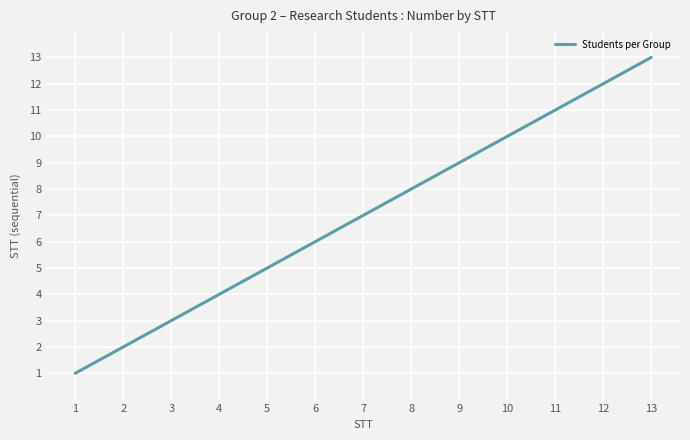

List the labels in order of value, smallest first.

1, 2, 3, 4, 5, 6, 7, 8, 9, 10, 11, 12, 13